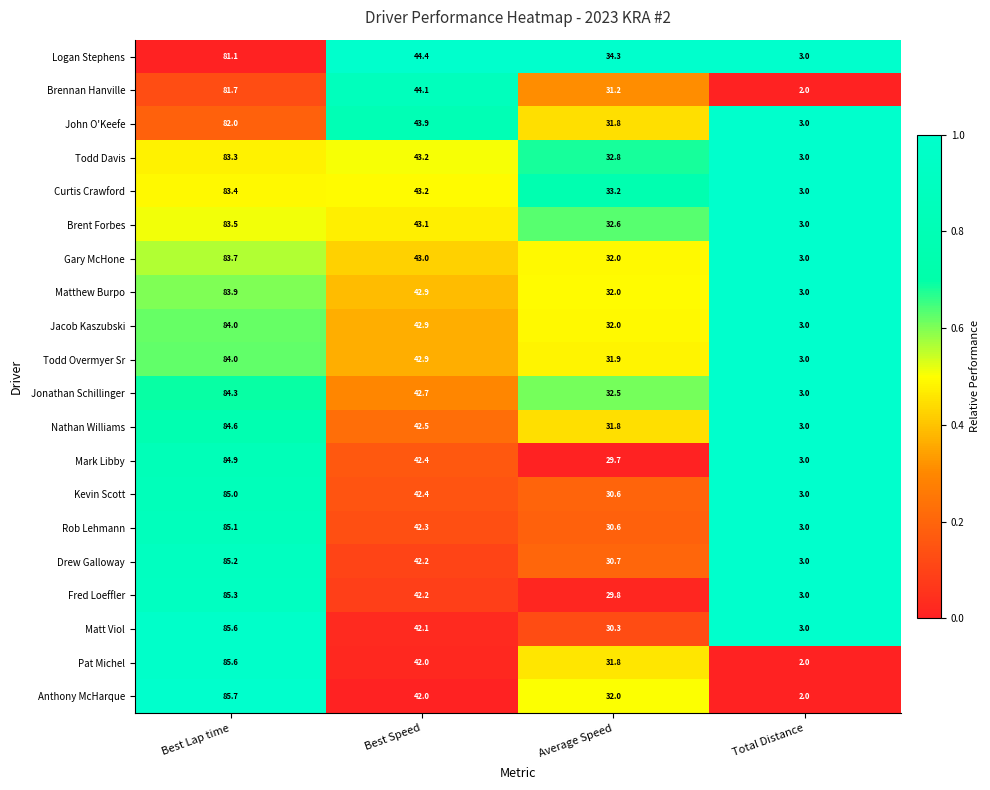

Between Best Lap time and Total Distance, which series saw the biggest shift?

Anthony McHarque